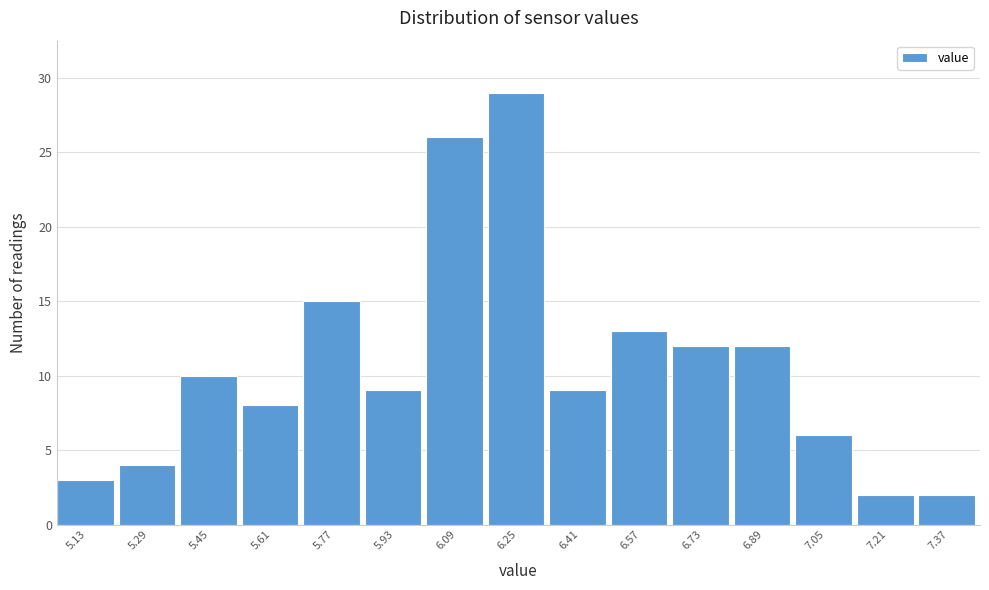

Reading left to right, what are all the values shown in this chart?

5.13=3	5.29=4	5.45=10	5.61=8	5.77=15	5.93=9	6.09=26	6.25=29	6.41=9	6.57=13	6.73=12	6.89=12	7.05=6	7.21=2	7.37=2